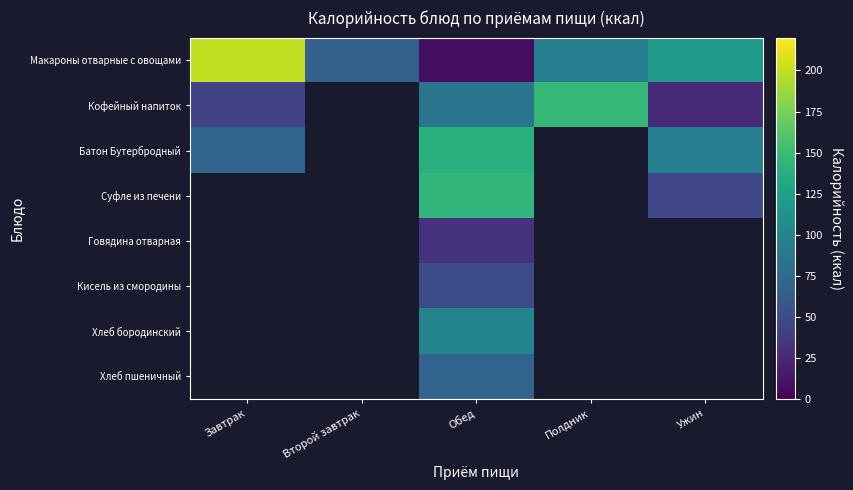

What is the maximum value for Батон Бутербродный?

139.4